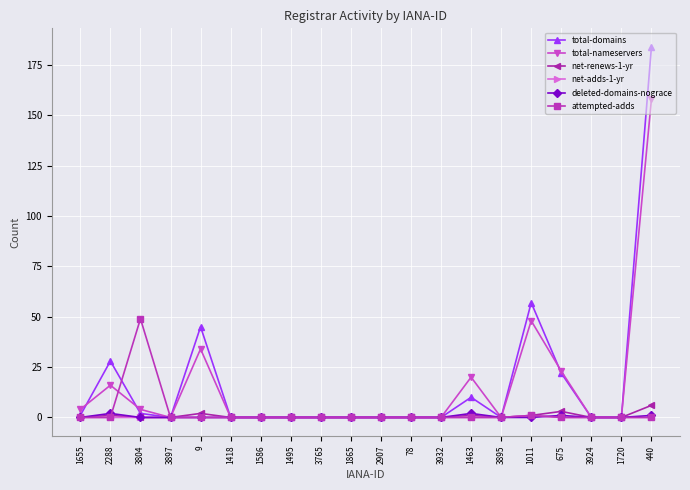

How many deleted-domains-nograce values are between 0 and 1?

18